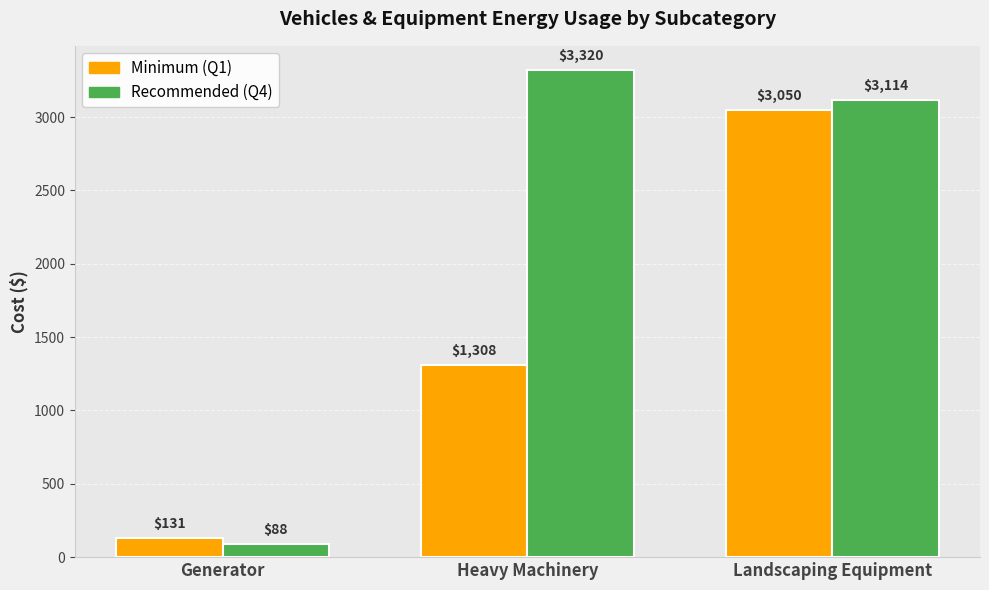

Read the Recommended (Q4) value at Heavy Machinery, to the nearest 50.

3300